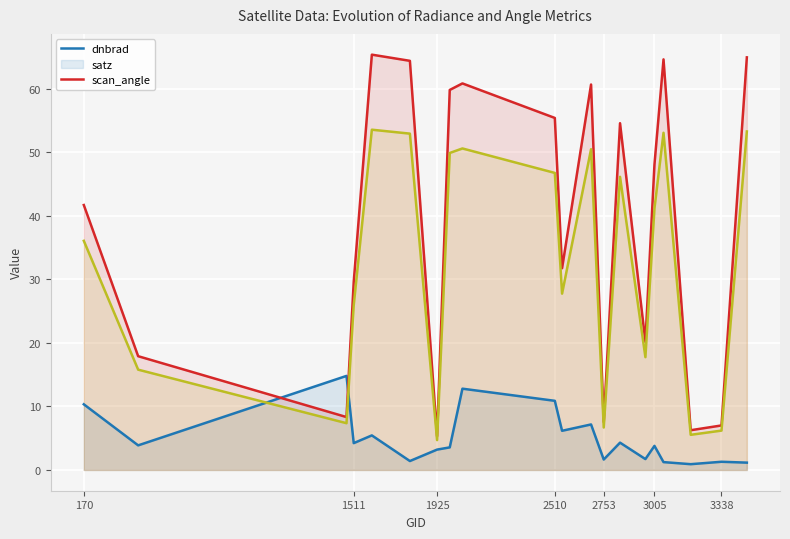

Which series has the largest total across all categories?

satz